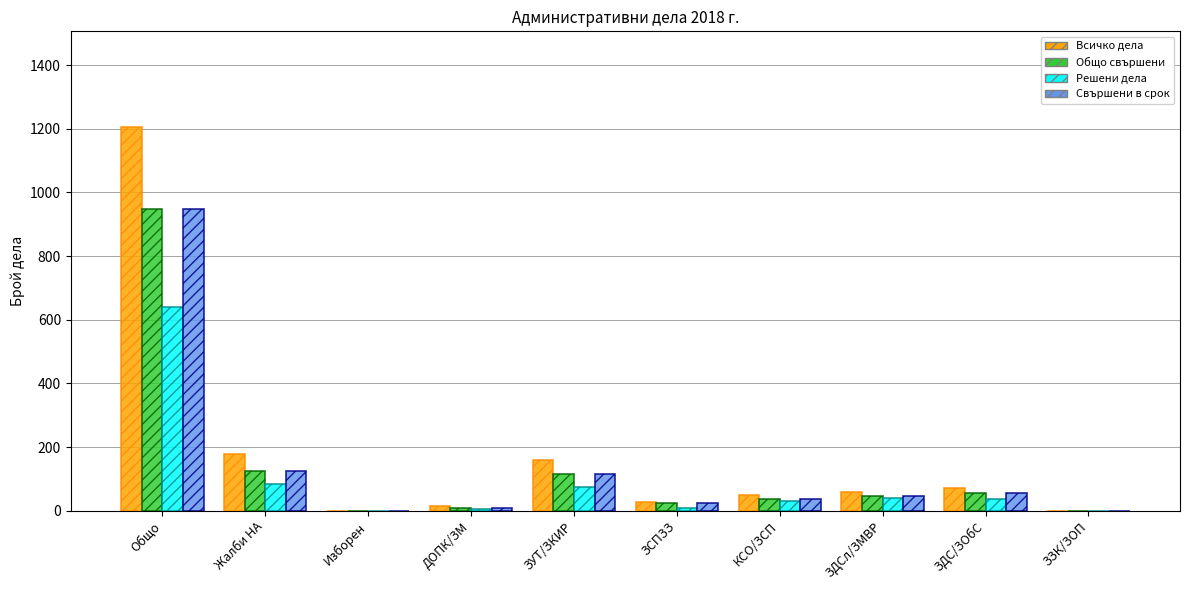

What is the maximum value for Всичко дела?

1205